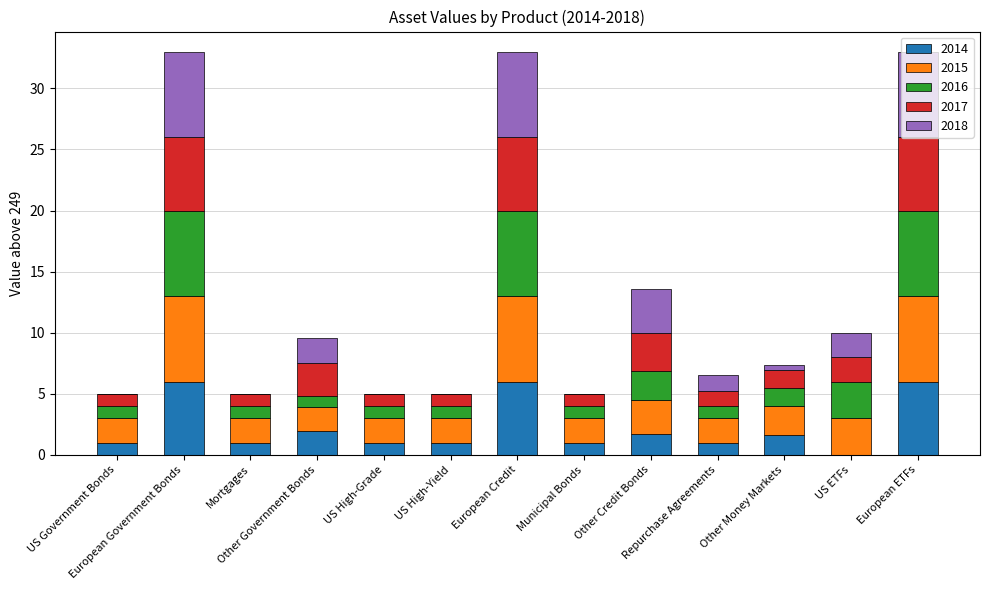

What position from the right is European Government Bonds?

12